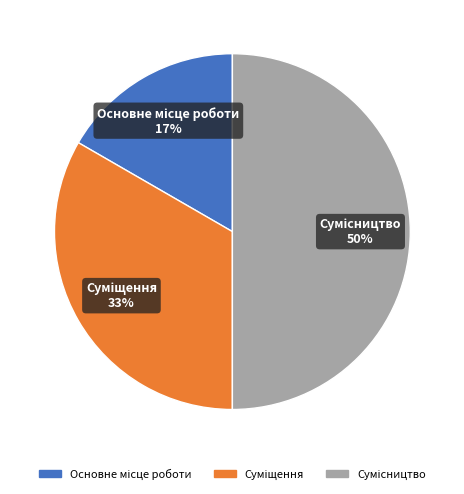

To the nearest percent, what is the difference between the largest and smallest slice percentages?

33%